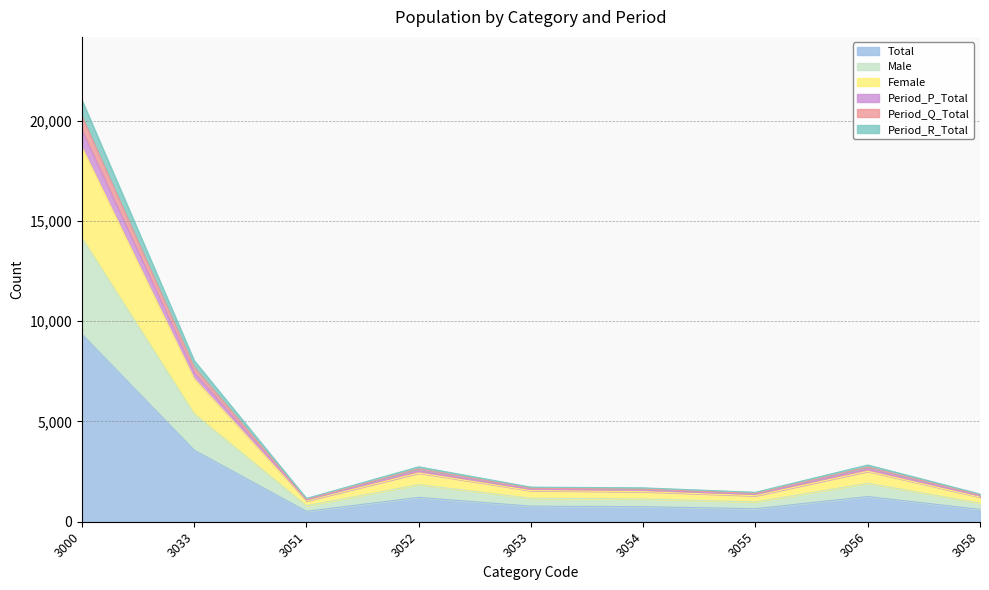

Is it true that Period_P_Total equals 4165 at 3052?

False